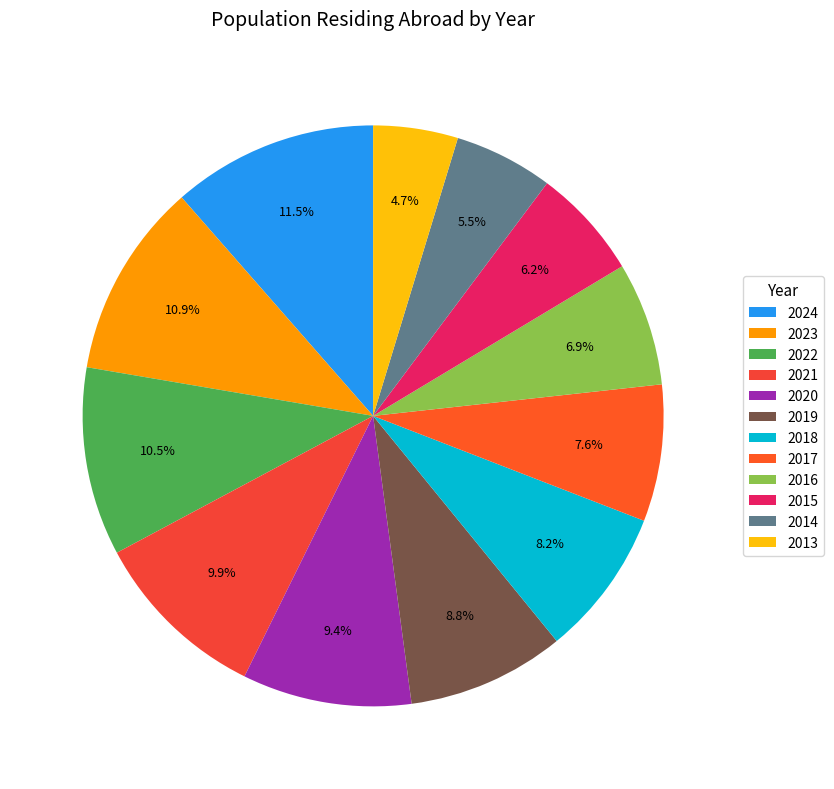

Between 2022 and 2018, which is larger?

2022